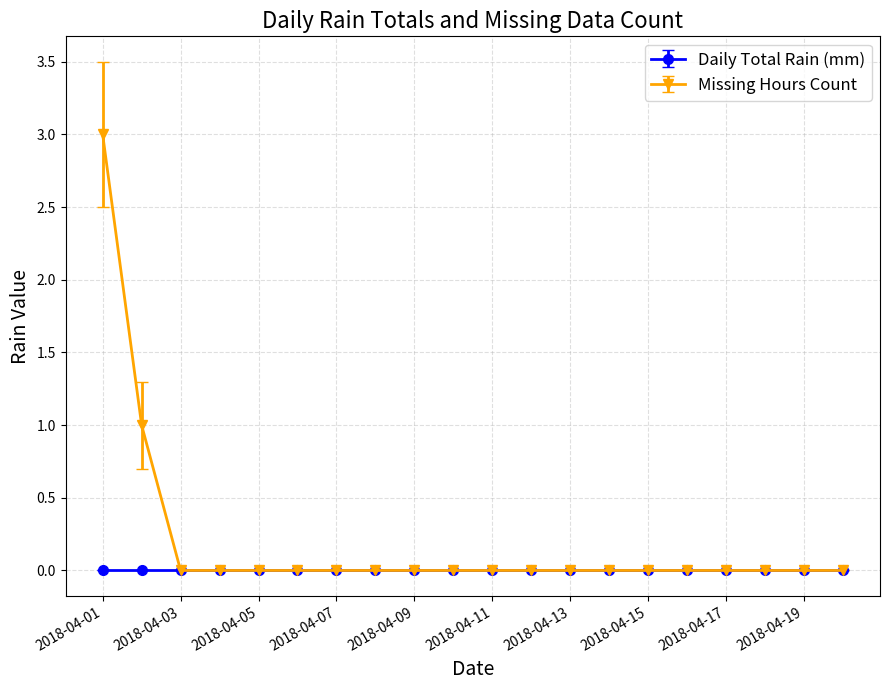

What is the maximum value for Missing Hours Count?

3